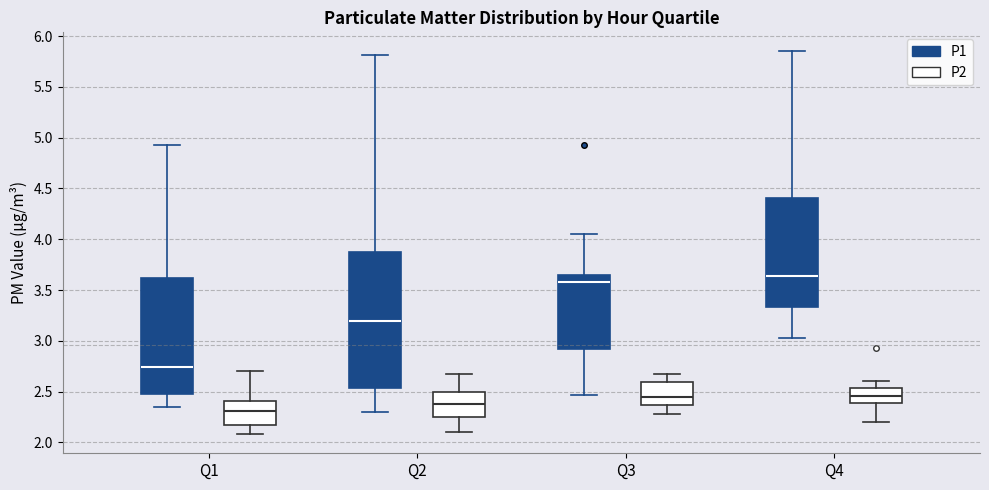

Which box's median line is the lowest?

Q1 (P2)